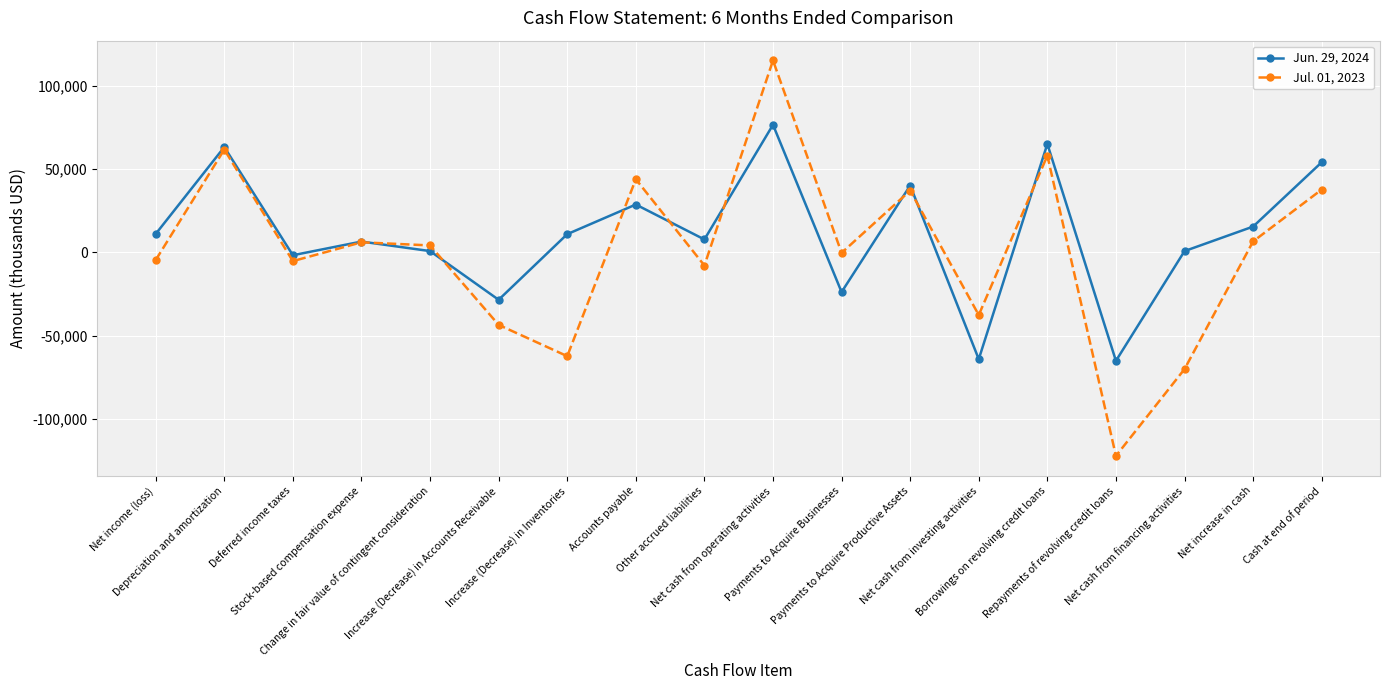

True or false: Jul. 01, 2023 has a value of -300 at Payments to Acquire Businesses.

True